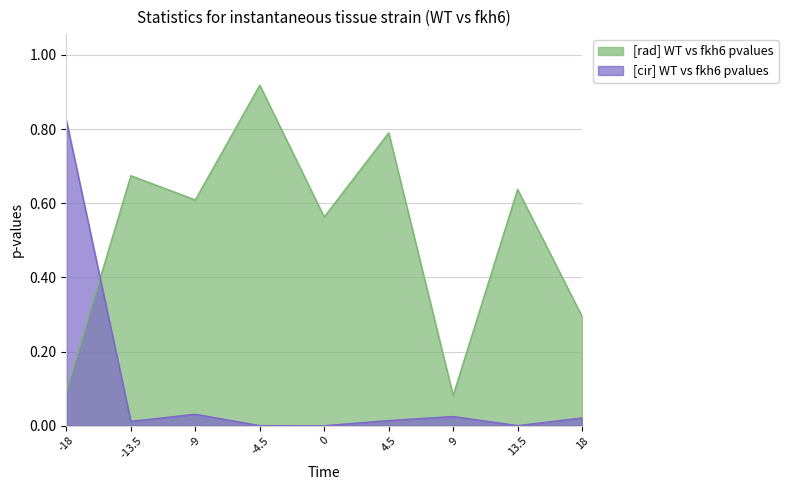

The [cir] WT vs fkh6 pvalues series shows 1.2 at -18. True or false?

False